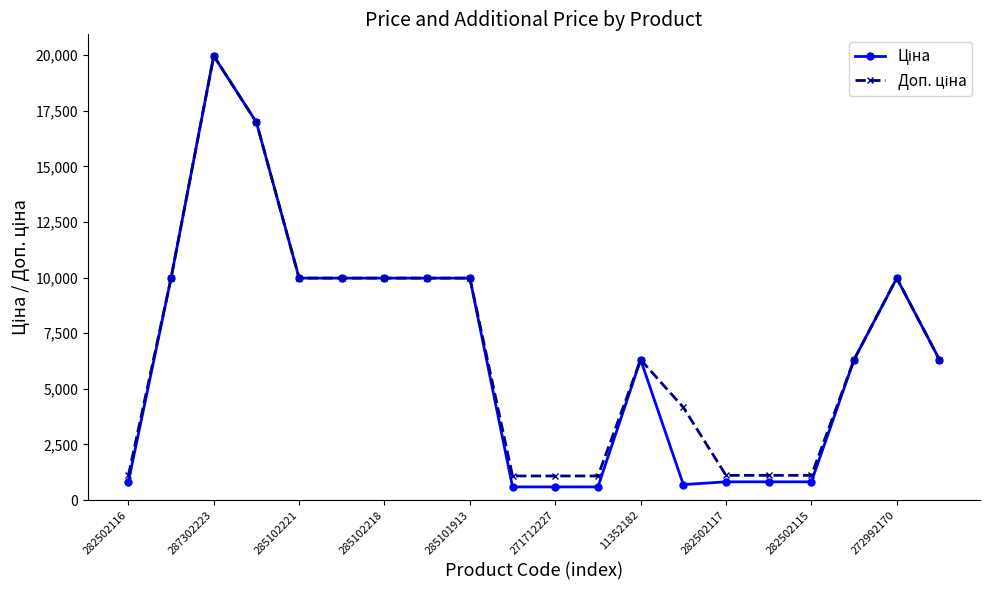

At how many categories does at least one series exceed 4543?

12